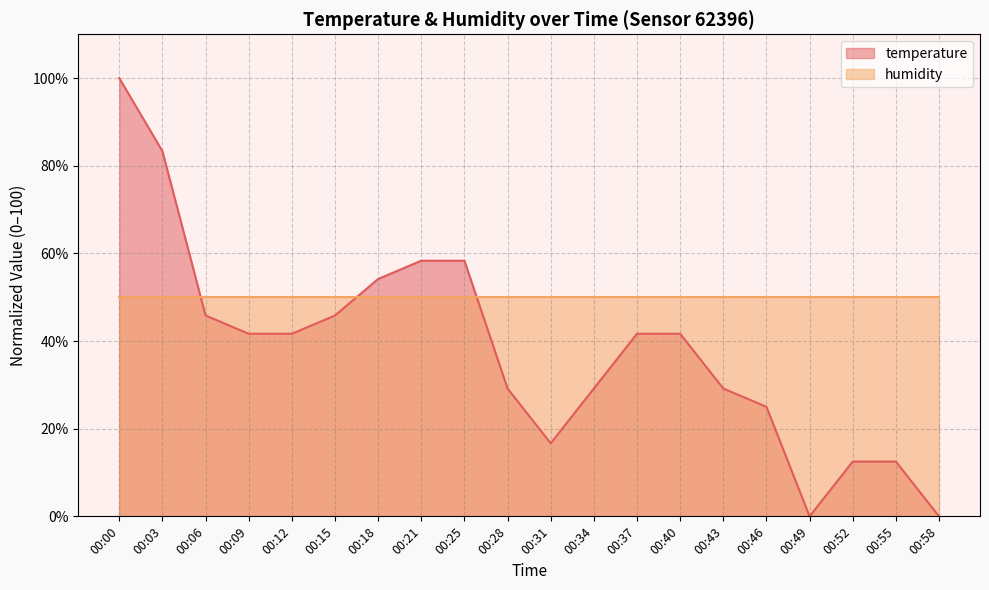

What is the value of the humidity line point at the 13th from the left?

50.0